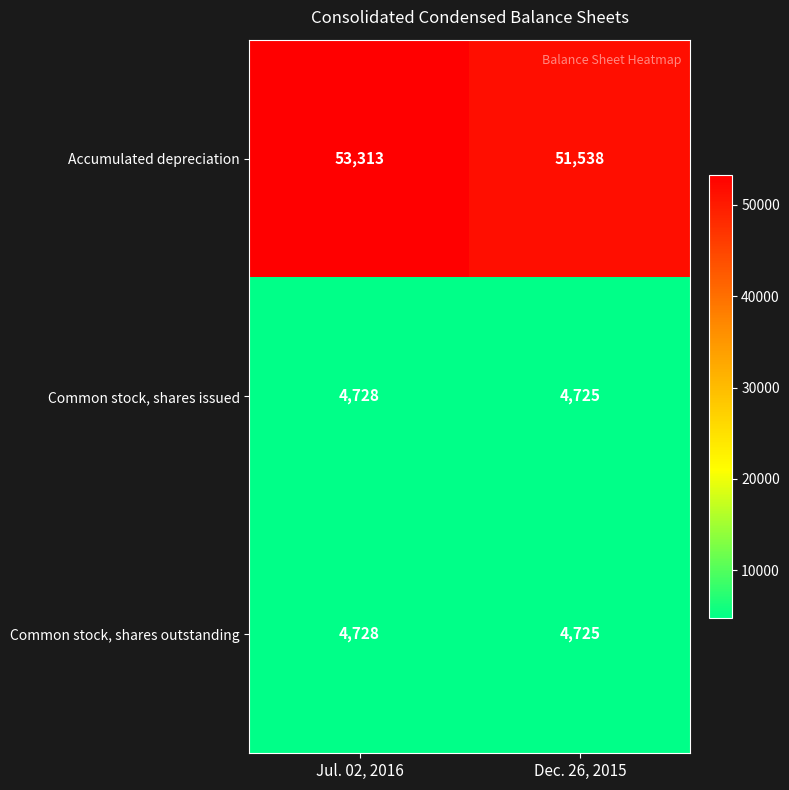

Rank the categories by Common stock, shares outstanding value from highest to lowest.

Jul. 02, 2016, Dec. 26, 2015